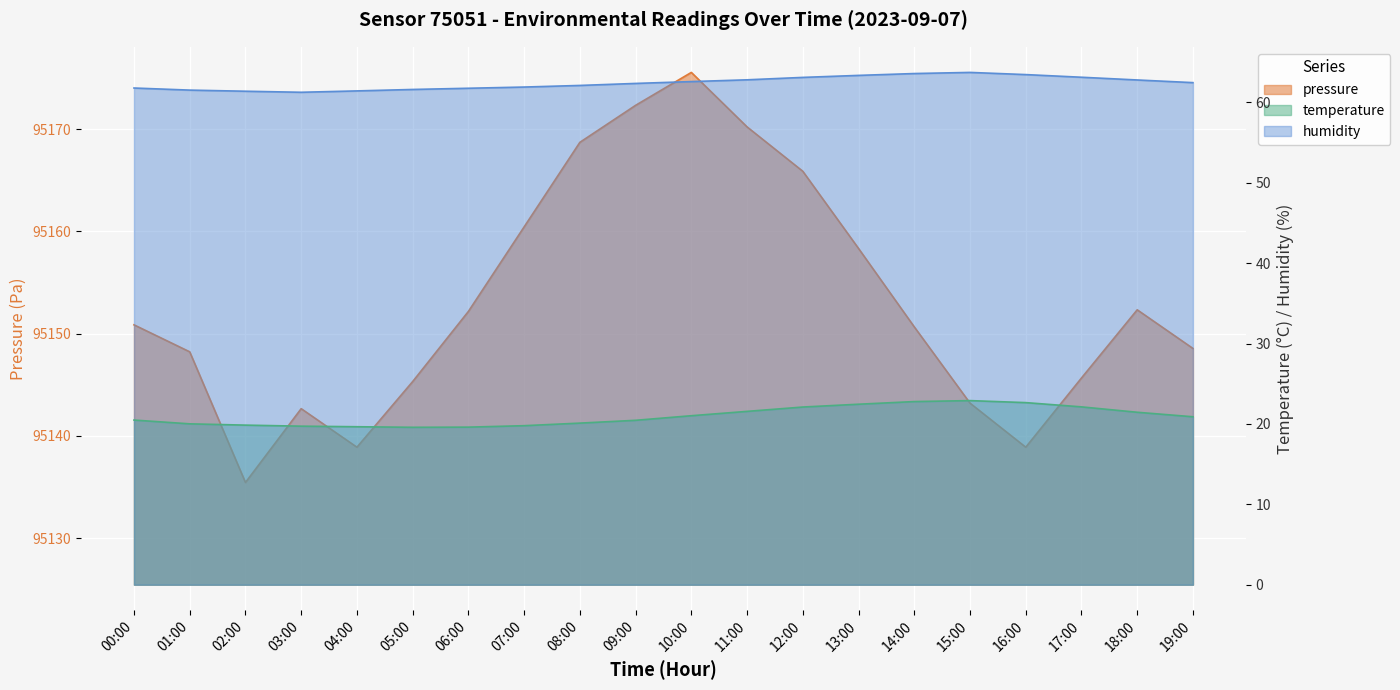

Where is humidity nearest to the value 62?

07:00